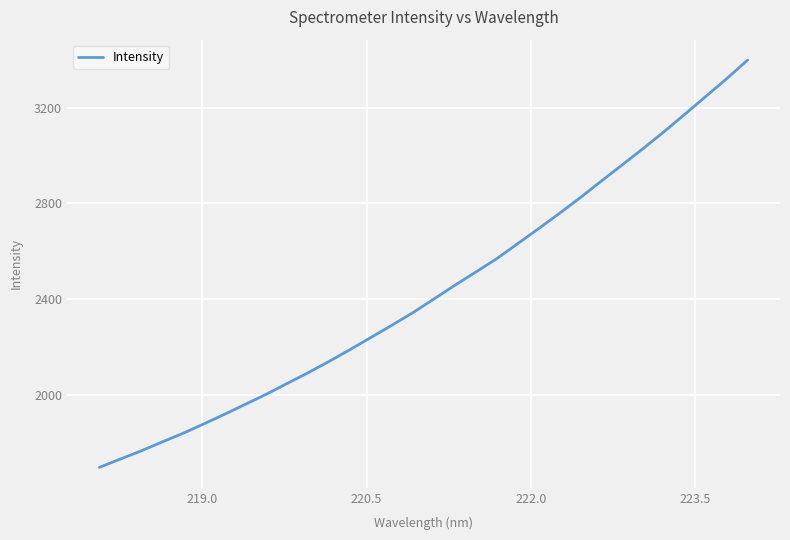

What is the greatest value displayed?

3398.1